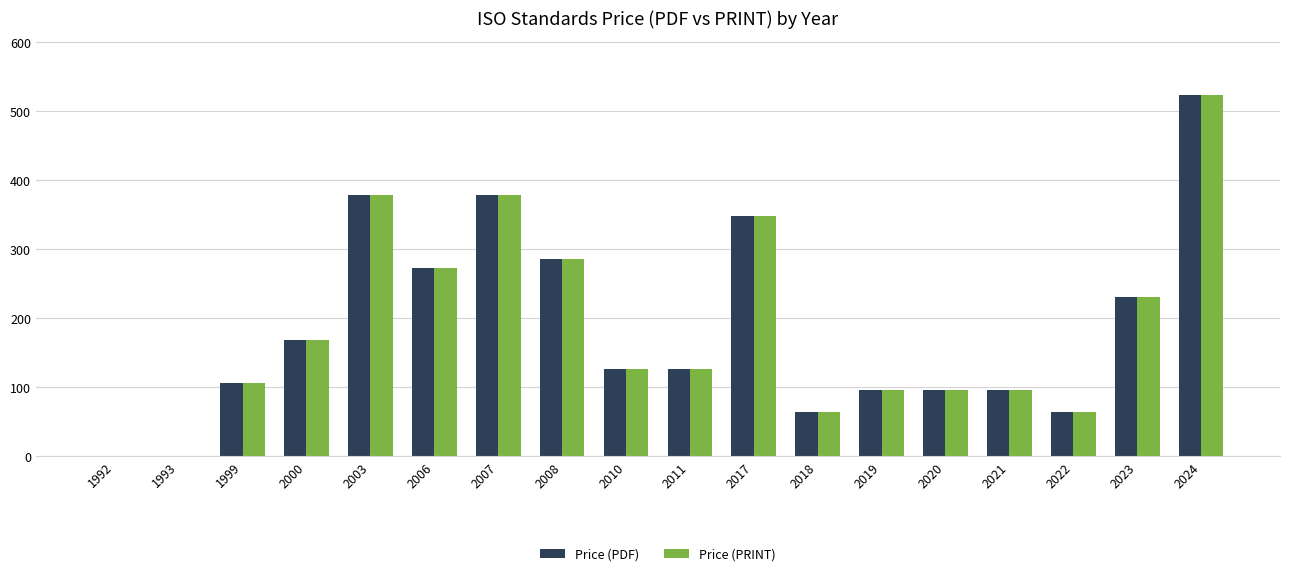

Is the value of Price (PRINT) at 1993 greater than the value of Price (PDF) at 2019?

No